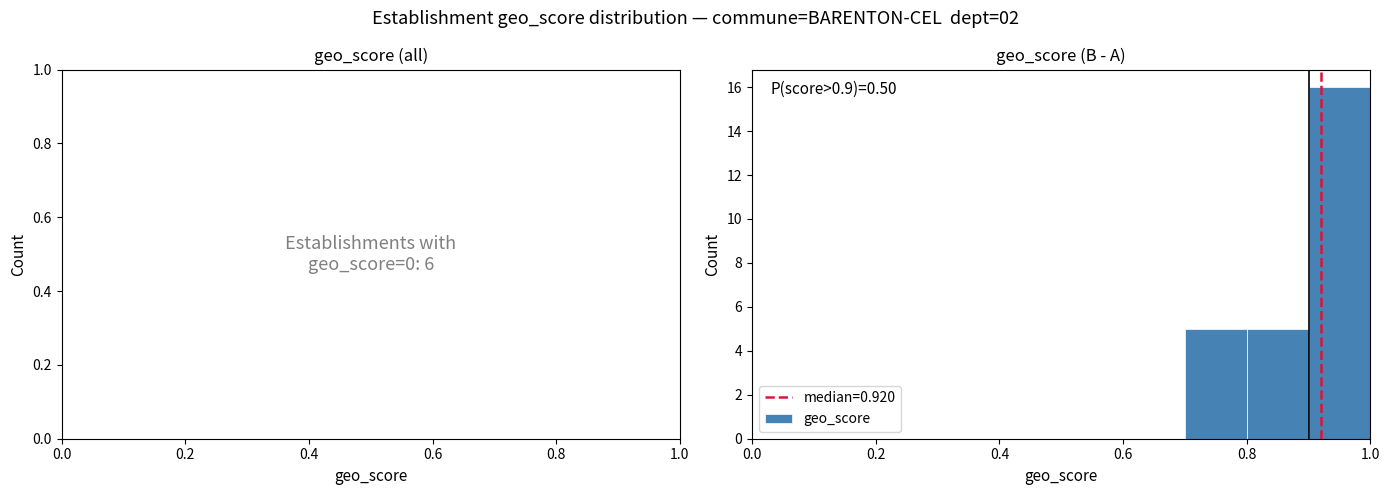

Over which range of the x-axis is the bar tallest?

0.9 to 1.0